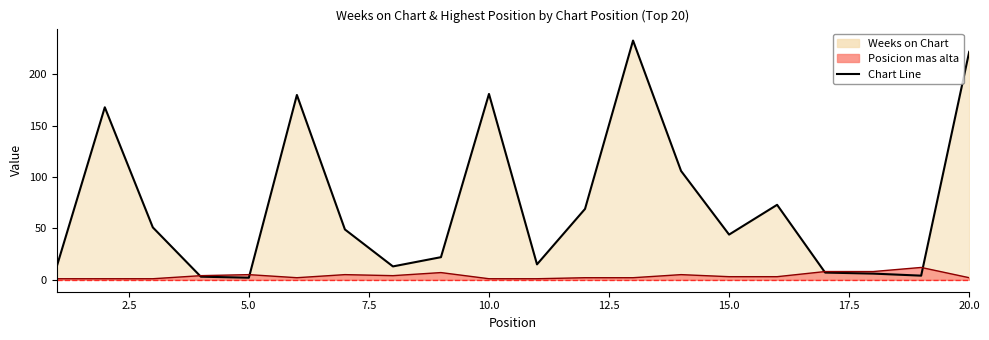

What is the total value across all series at 12?

71